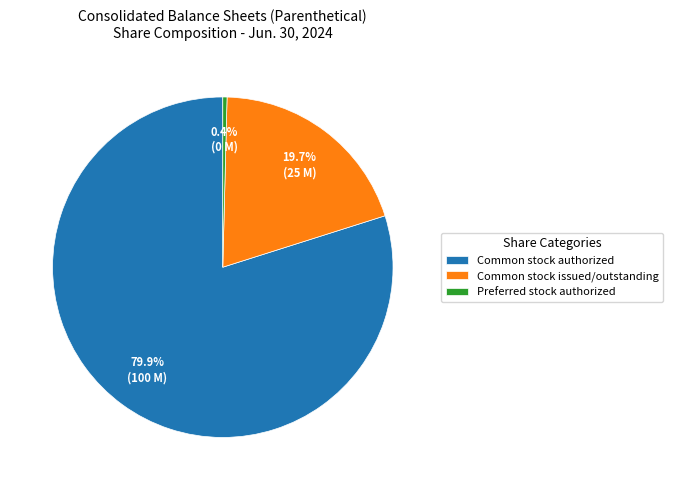

What is the largest slice in the pie chart?

Common stock authorized